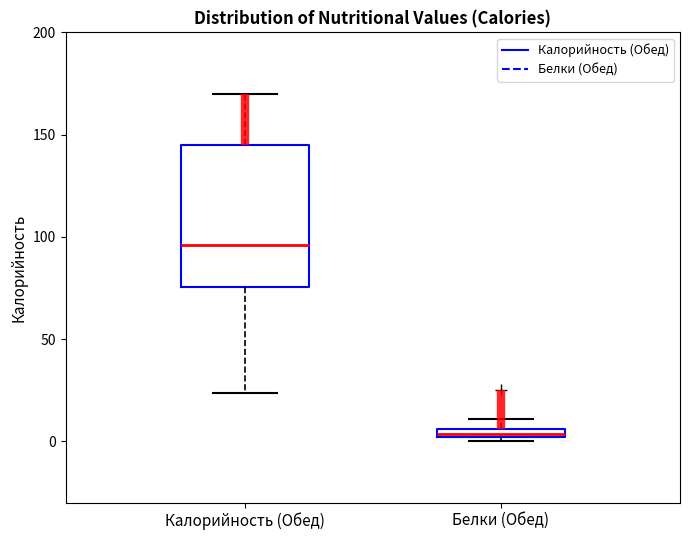

Which box has the lowest median line?

Белки (Обед)